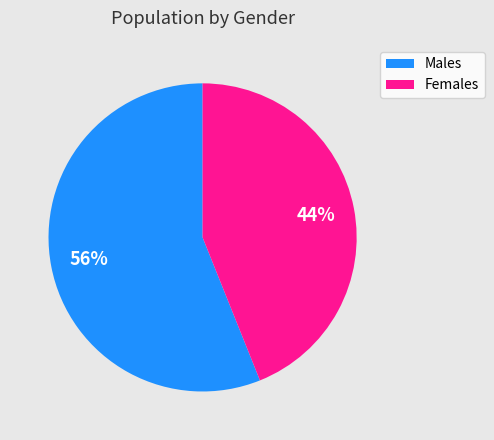

Does any single category account for the majority?

Yes